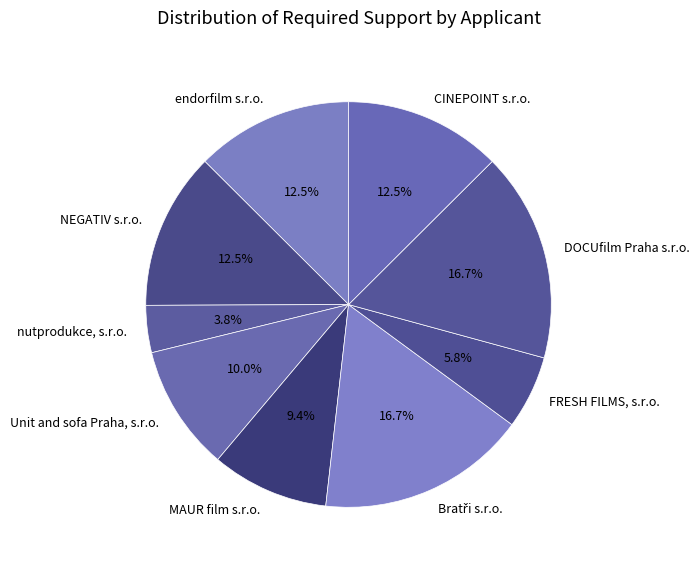

How many segments does this pie chart have?

9